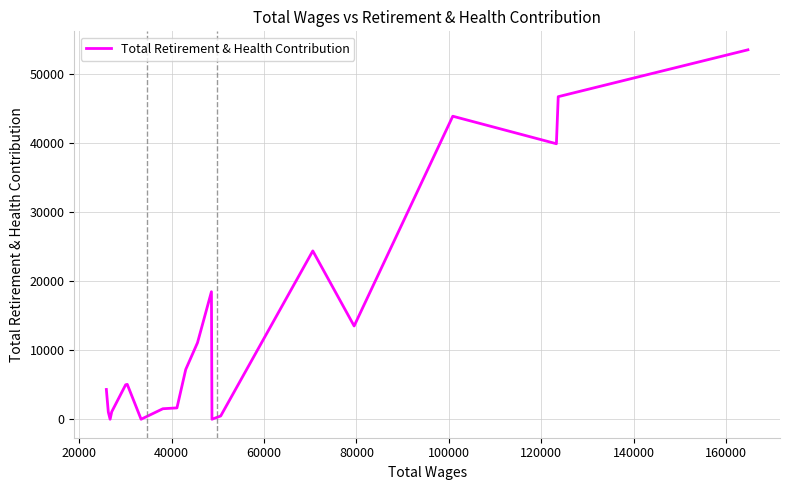

What is the maximum value shown in the chart?

53518